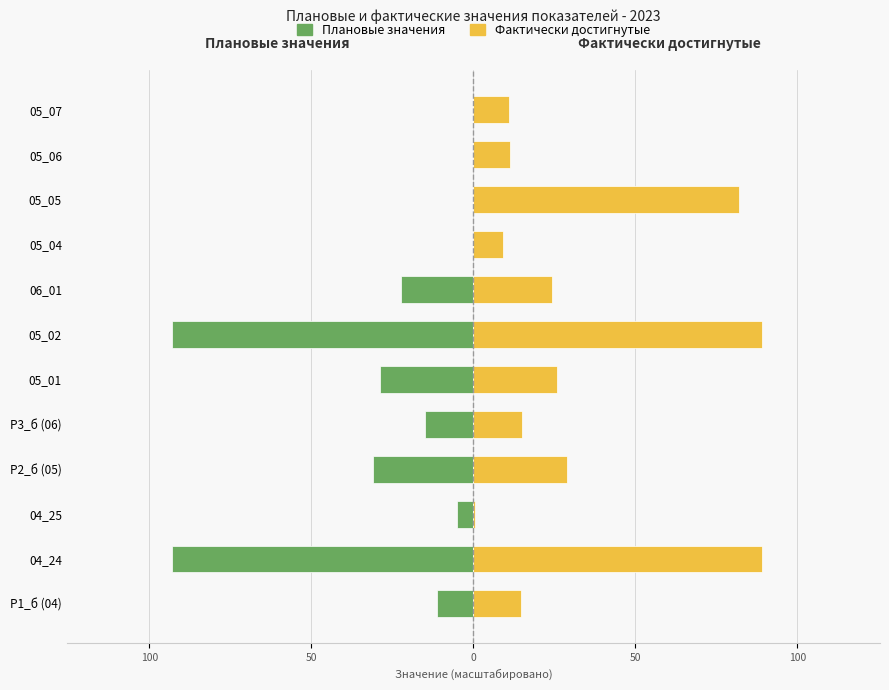

Does the chart contain stacked bars?

No